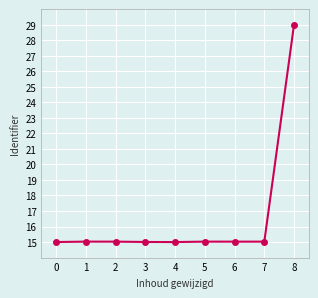

Reading left to right, what are all the values shown in this chart?

15.0	15.0	15.0	15.0	15.0	15.0	15.0	15.0	29.0